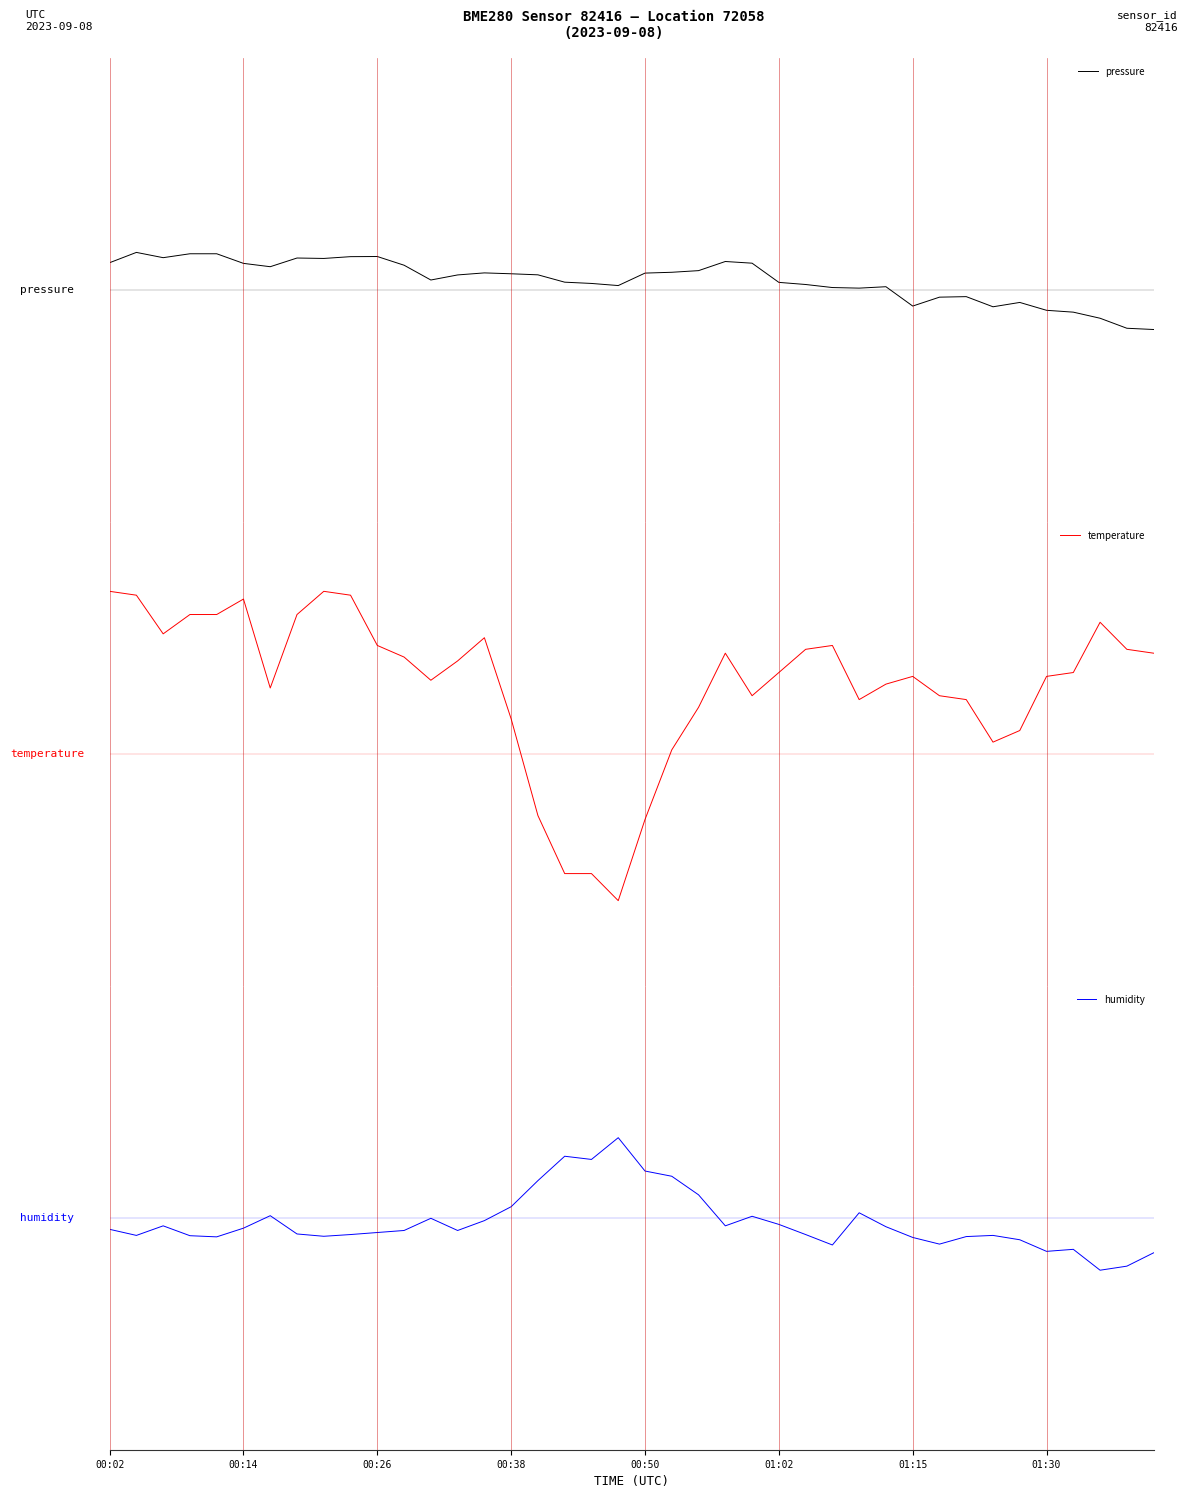

What is the total value across all series at 18?

-0.3